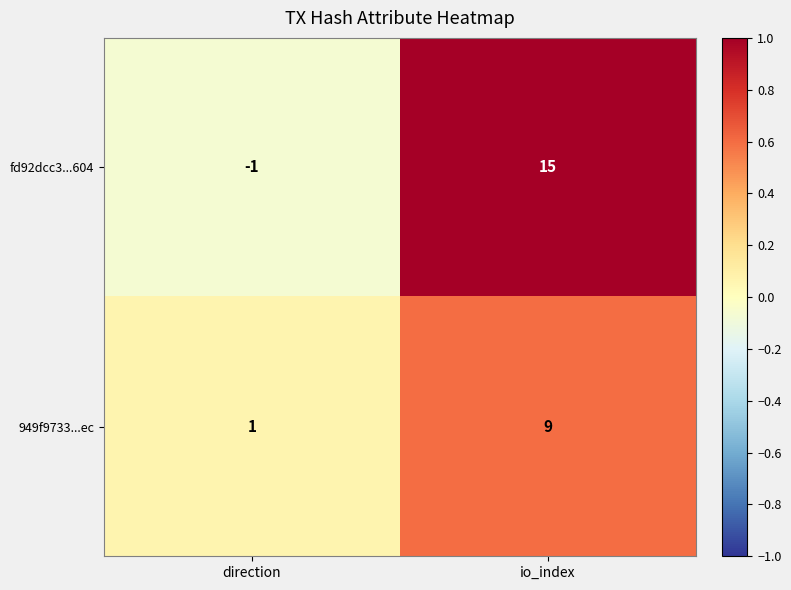

Which series has the largest range (max minus min)?

fd92dcc3...604